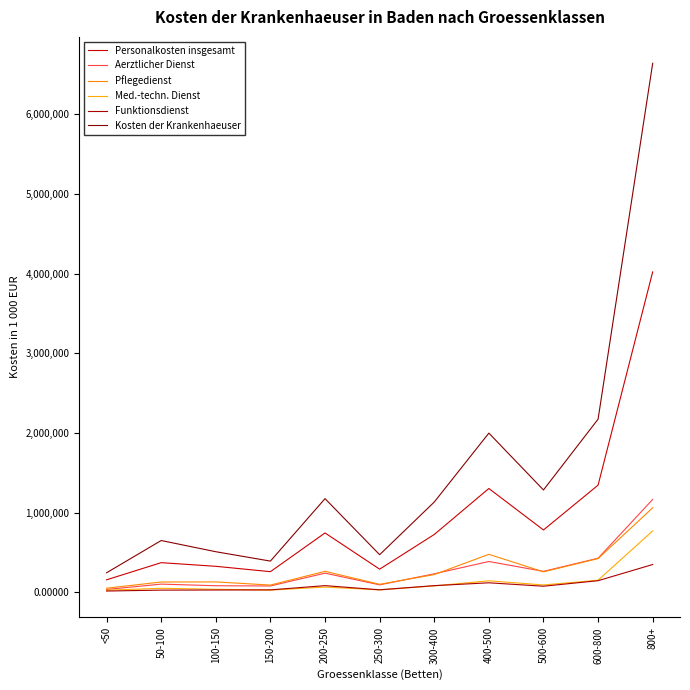

What is the label of the 2nd point from the right?

600-800